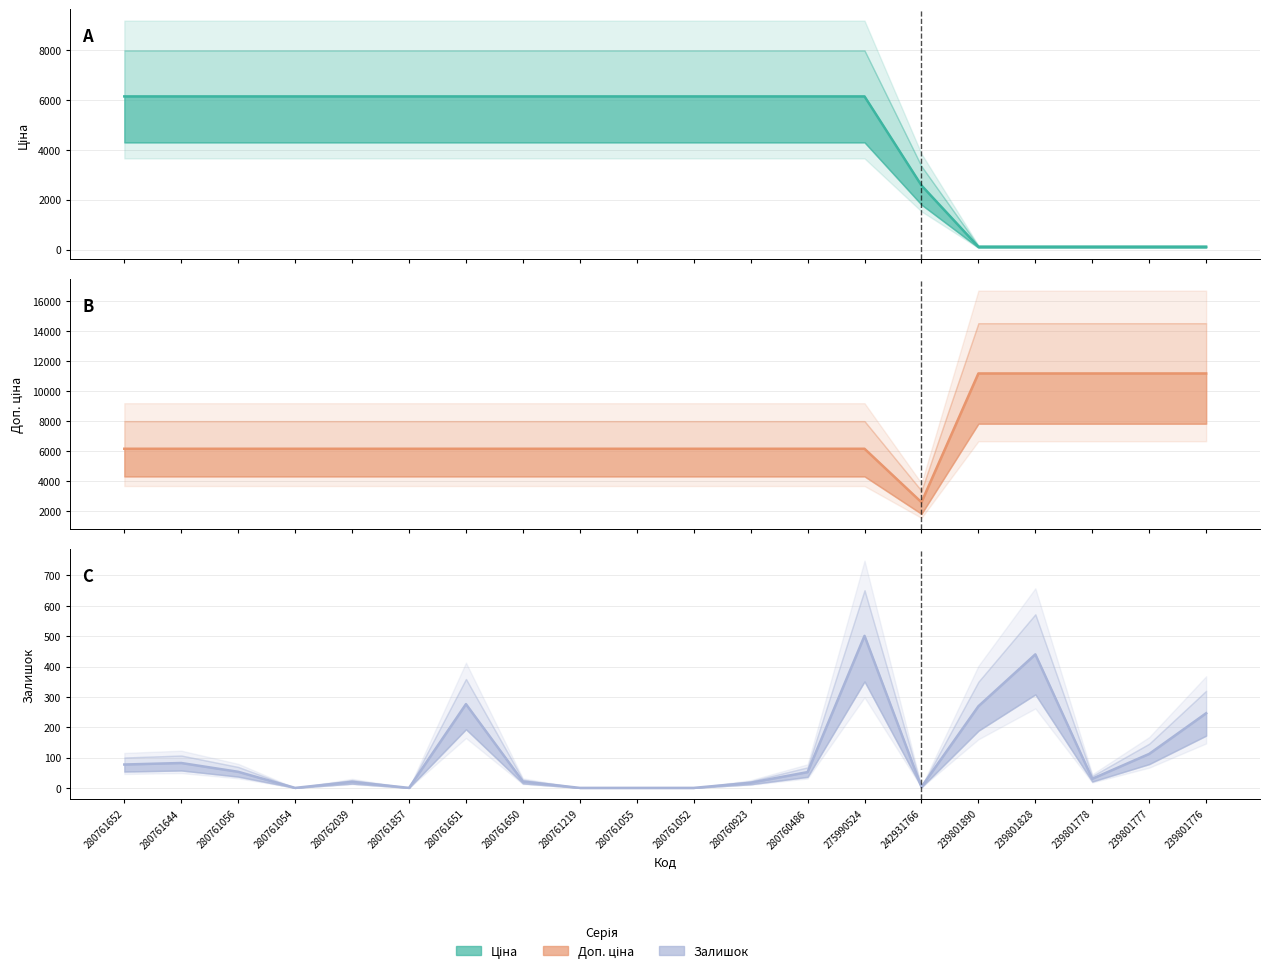

How many times do Ціна and Доп. ціна cross each other?

1